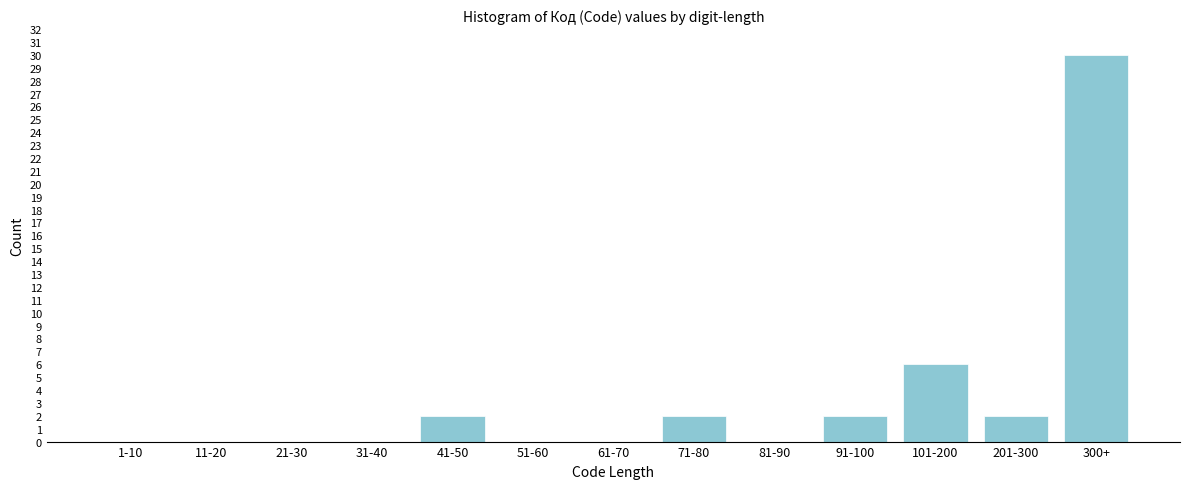

Reading left to right, what are all the values shown in this chart?

1-10=0	11-20=0	21-30=0	31-40=0	41-50=2	51-60=0	61-70=0	71-80=2	81-90=0	91-100=2	101-200=6	201-300=2	300+=30